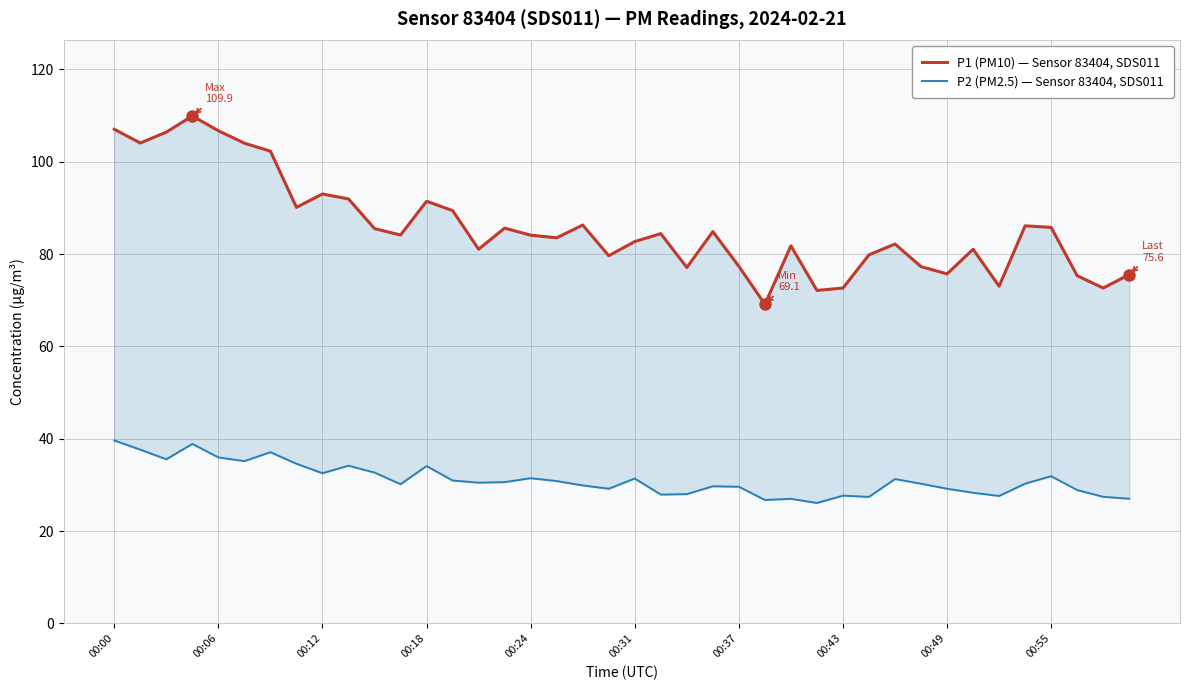

True or false: P2 (PM2.5) — Sensor 83404, SDS011 and P1 (PM10) — Sensor 83404, SDS011 intersect in this chart.

False